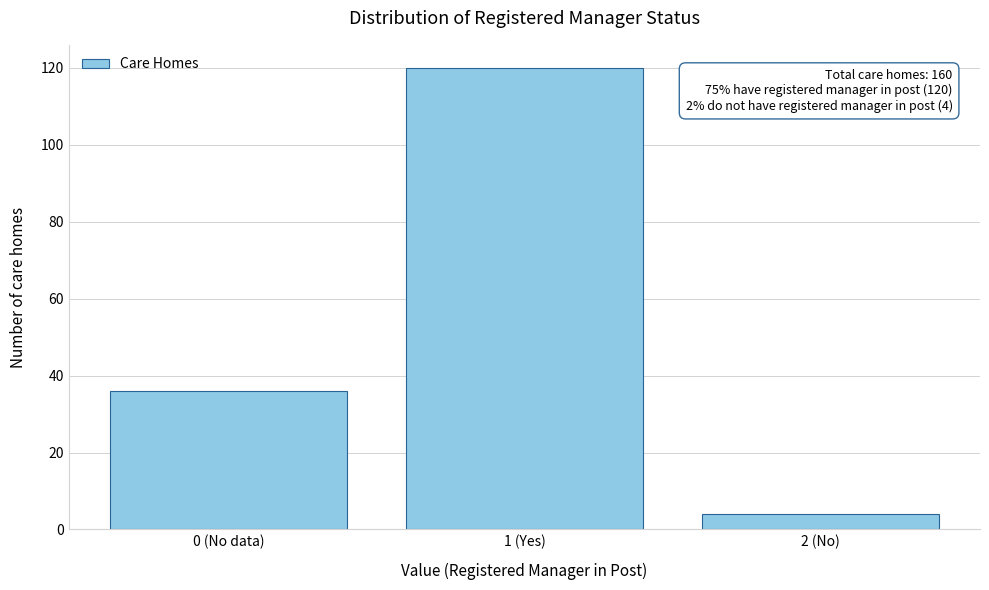

Reading left to right, extract all data points from this chart.

0 (No data)=36	1 (Yes)=120	2 (No)=4